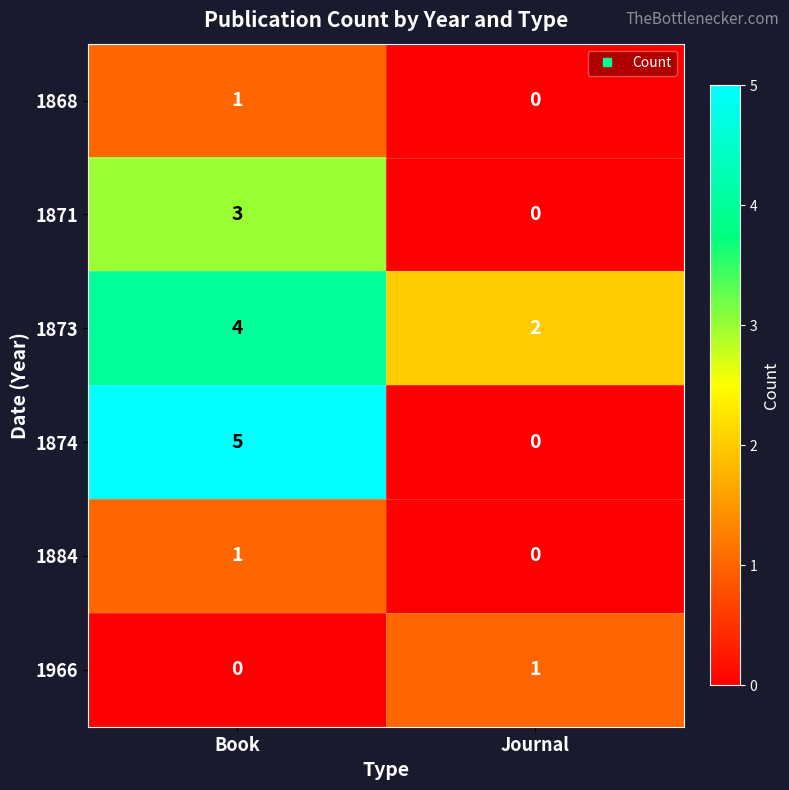

Which series has the largest total across all categories?

1873